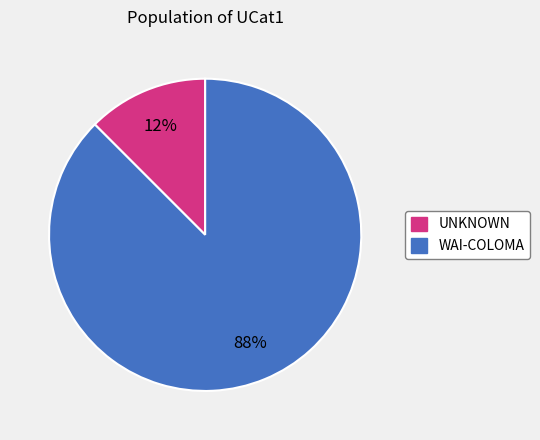

Which category has the smallest portion of the pie?

UNKNOWN